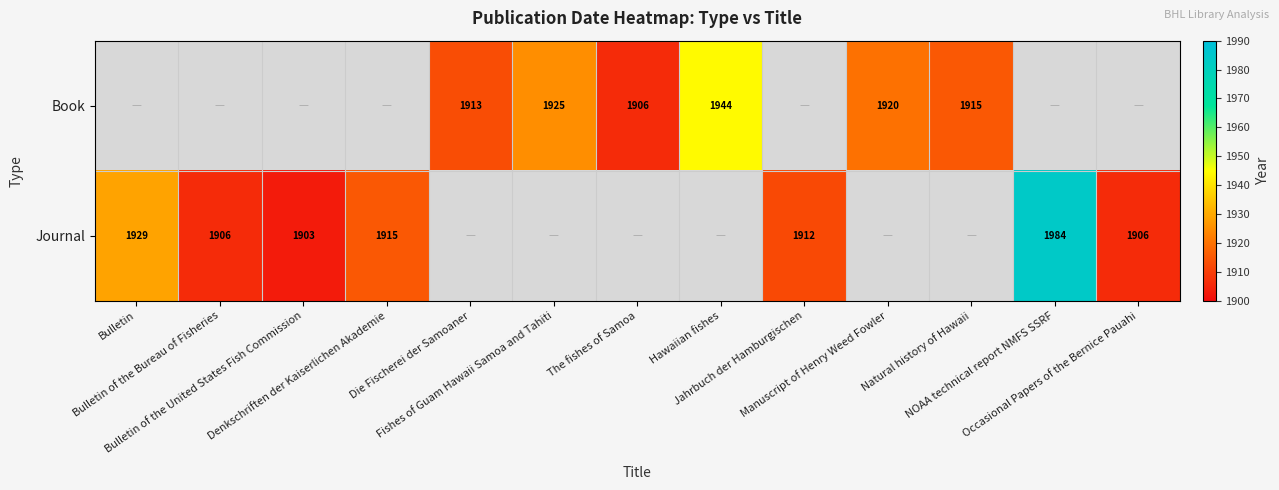

Rank the categories by Journal value from highest to lowest.

NOAA technical report NMFS SSRF, Bulletin, Denkschriften der Kaiserlichen Akademie, Jahrbuch der Hamburgischen, Bulletin of the Bureau of Fisheries, Occasional Papers of the Bernice Pauahi, Bulletin of the United States Fish Commission, Die Fischerei der Samoaner, Fishes of Guam Hawaii Samoa and Tahiti, The fishes of Samoa, Hawaiian fishes, Manuscript of Henry Weed Fowler, Natural history of Hawaii